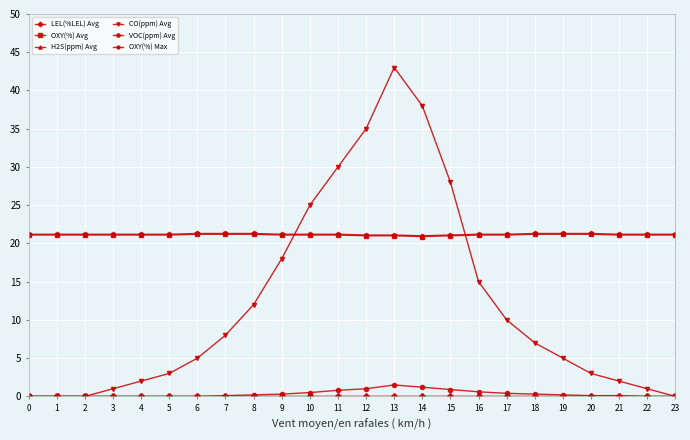

What is the sum of all OXY(%) Max values?

508.9